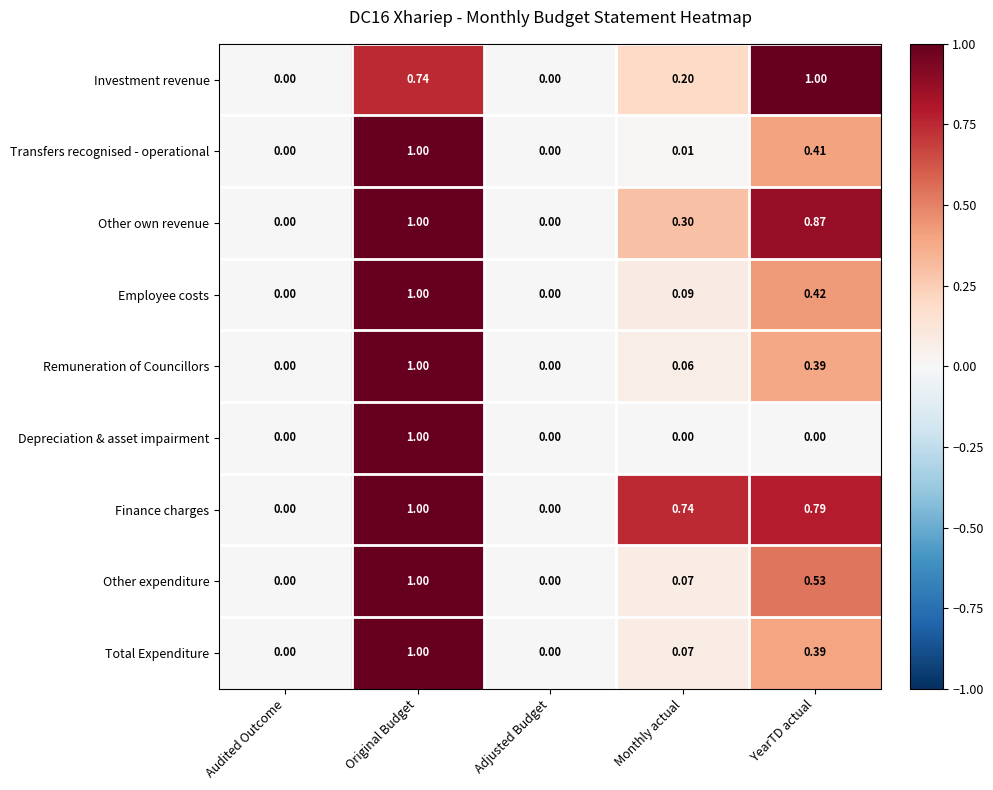

Between Monthly actual and YearTD actual, which series saw the biggest shift?

Investment revenue